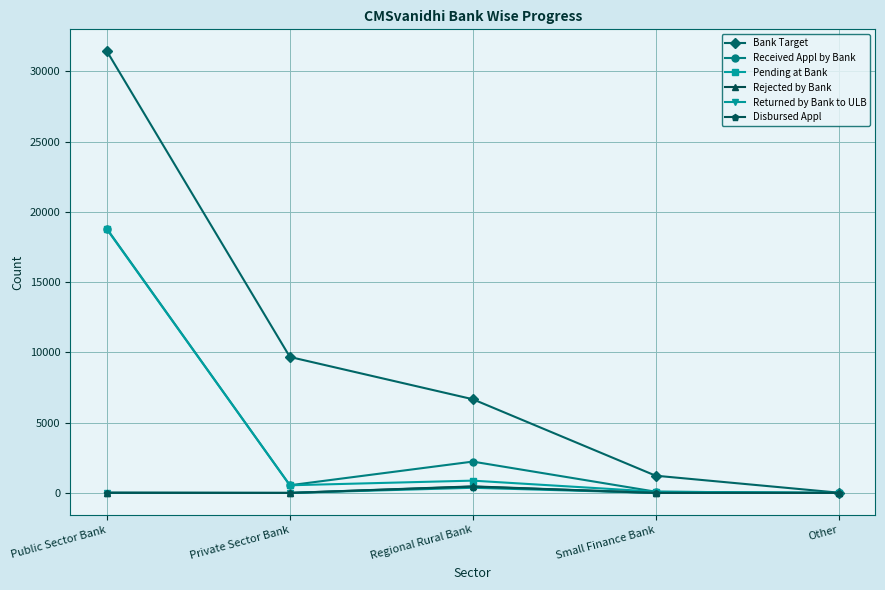

Which series has the largest range (max minus min)?

Bank Target